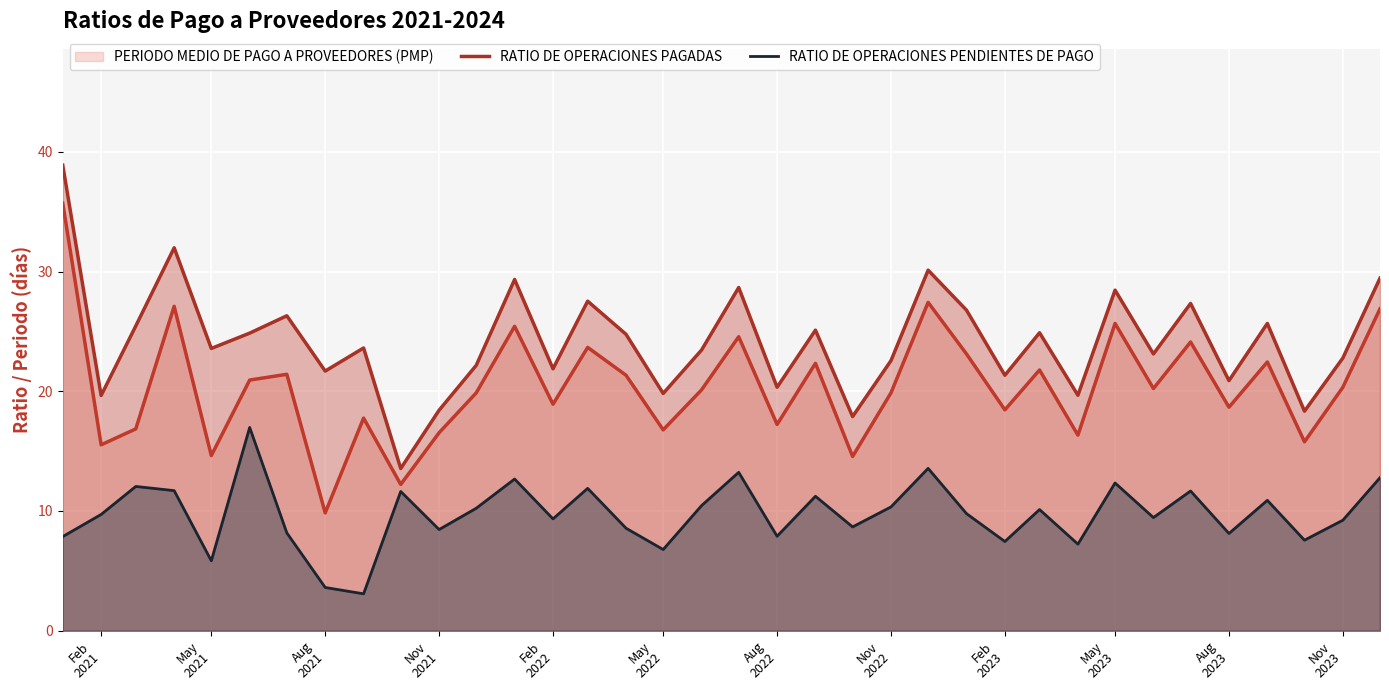

Which series has the largest total across all categories?

RATIO DE OPERACIONES PAGADAS